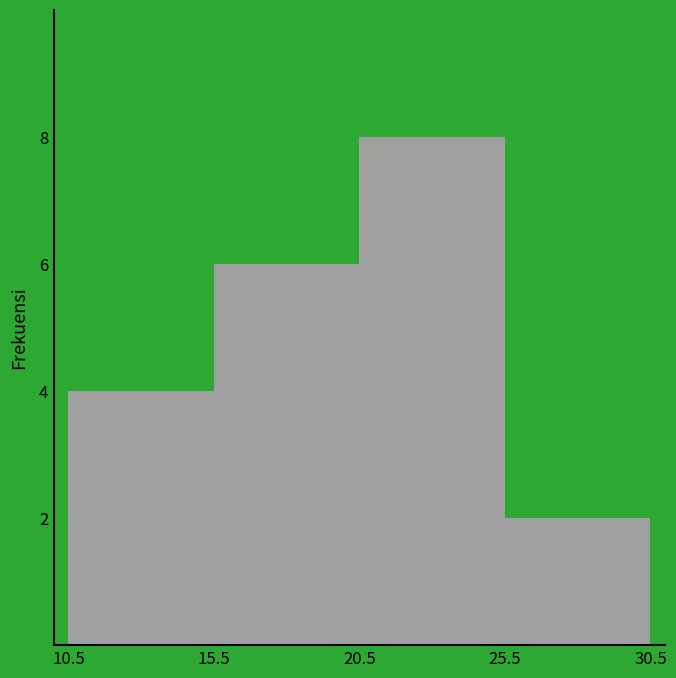

Reading left to right, list every bar in this chart as the range it spans on the x-axis followed by its height. The values are not printed on the chart, so give them approximately, as read against the axis.

10.5 to 15.5: 4
15.5 to 20.5: 6
20.5 to 25.5: 8
25.5 to 30.5: 2